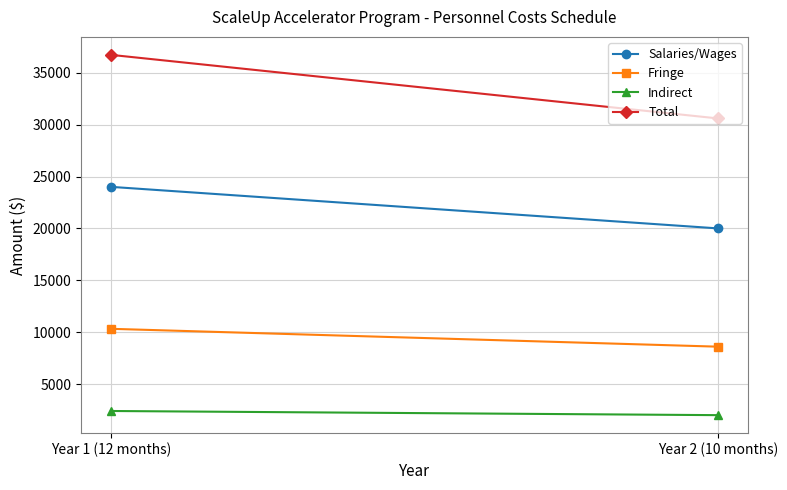

What is the value of the Salaries/Wages point at the 2nd from the left?

20000